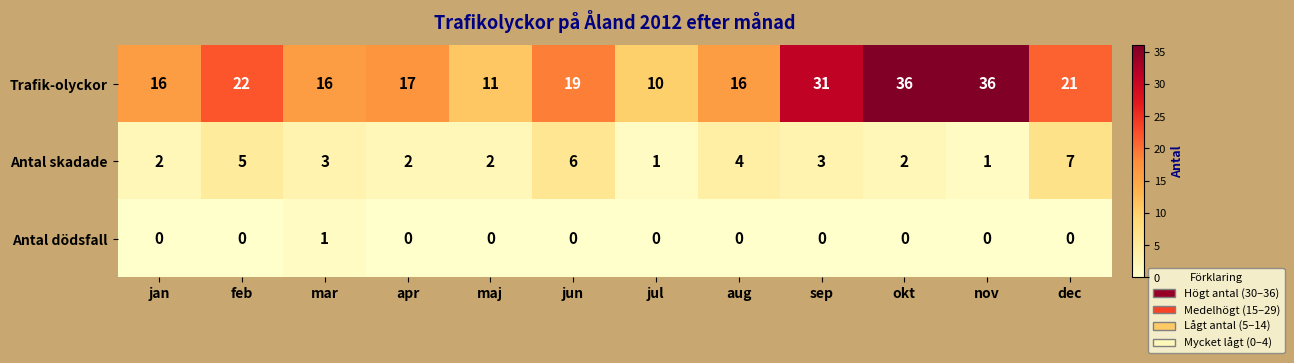

The Antal skadade series shows 3 at apr. True or false?

False